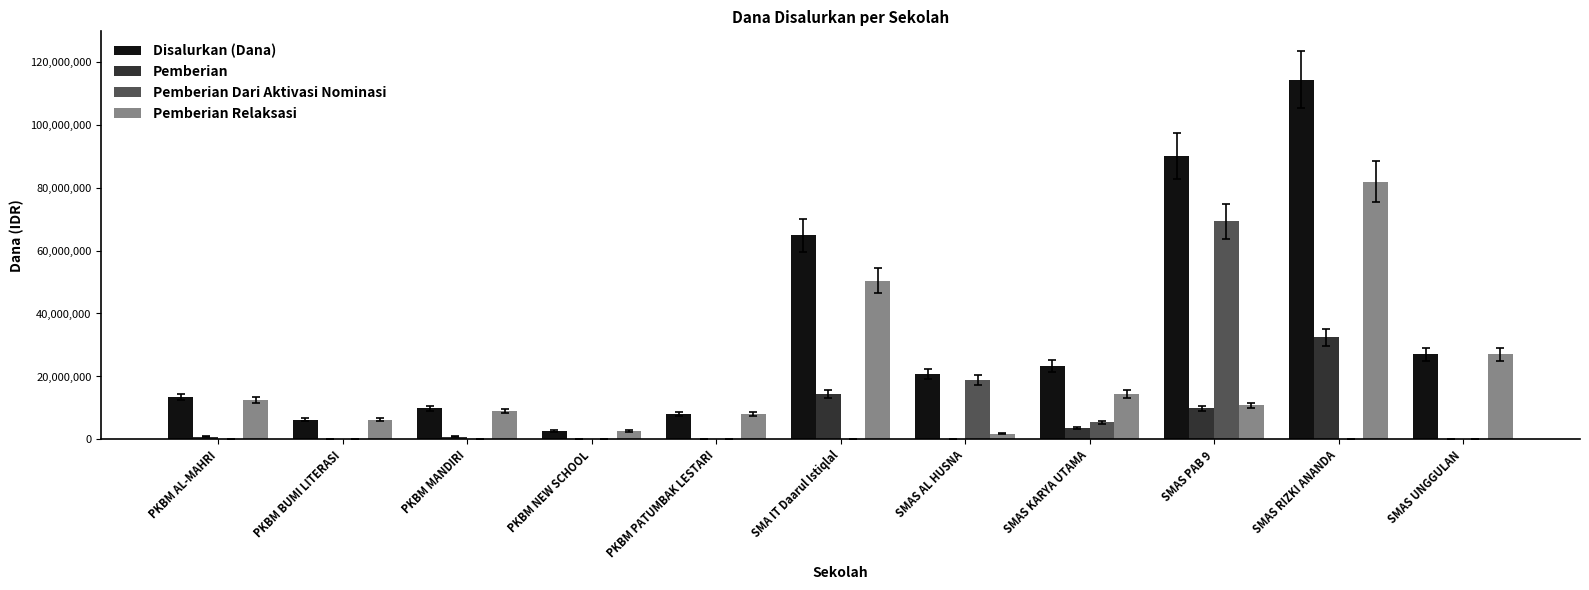

Does the chart contain stacked bars?

No